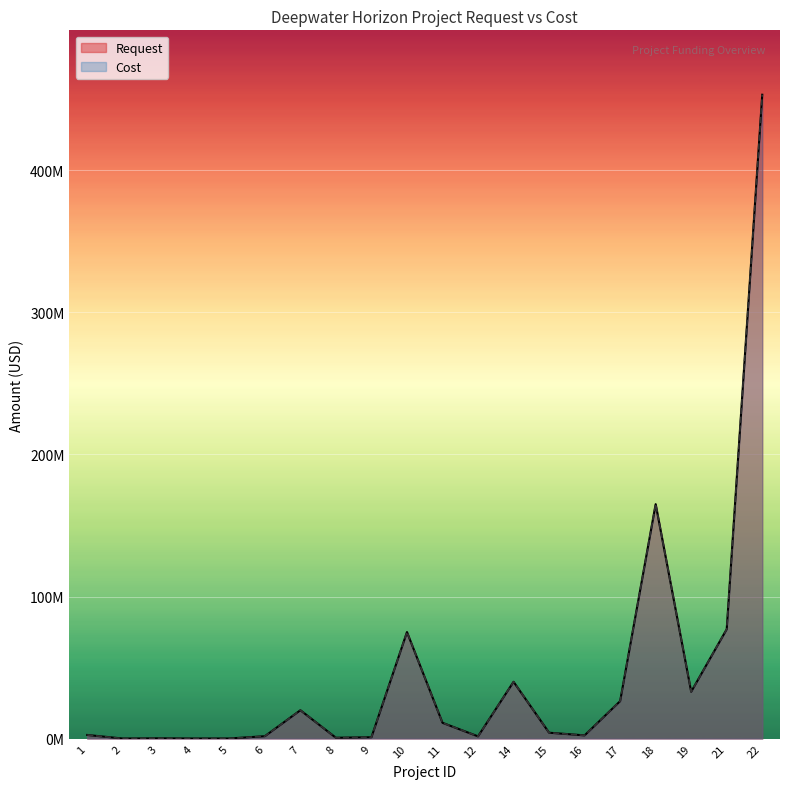

Where is the first local maximum for Cost?

3